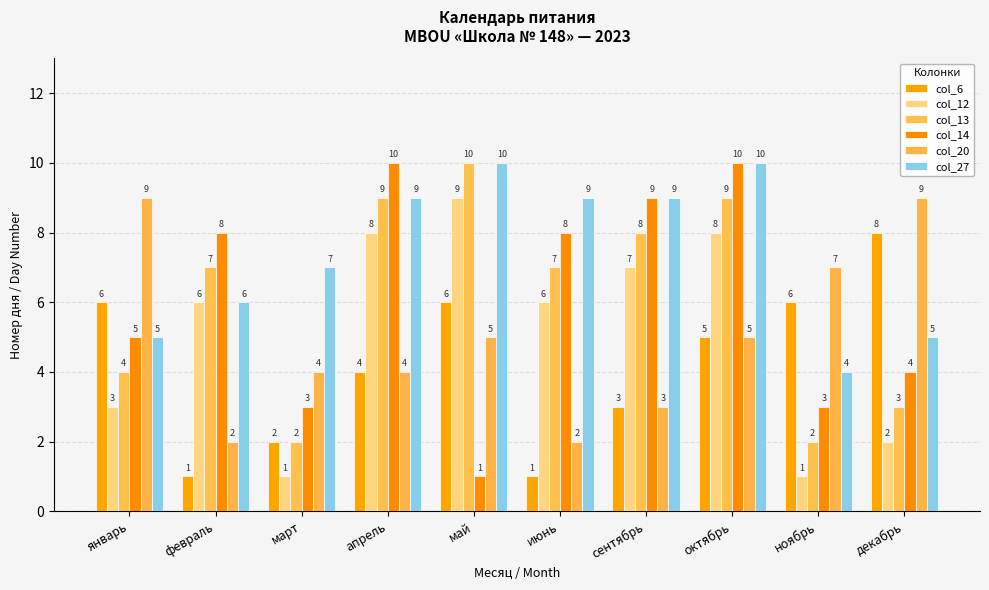

At which category is the sum across all series the highest?

октябрь